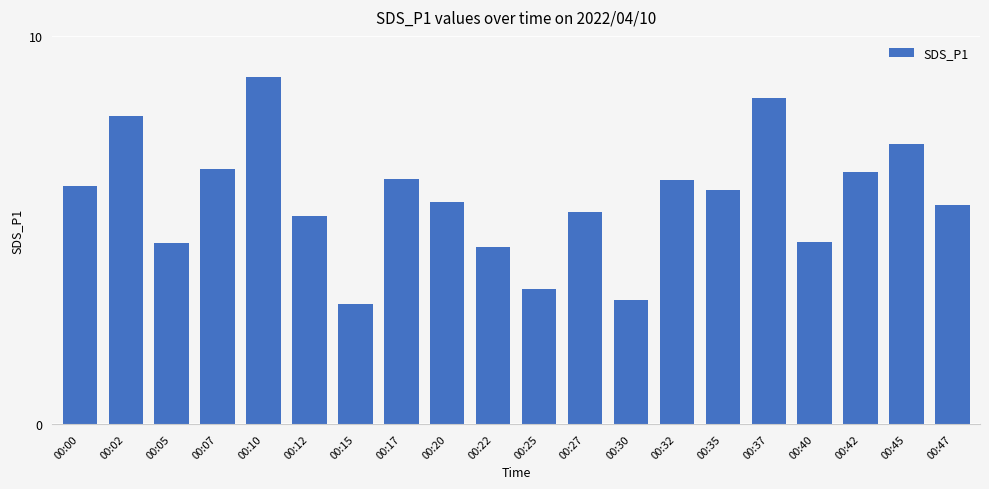

The value at 00:45 is 7.2. True or false?

True